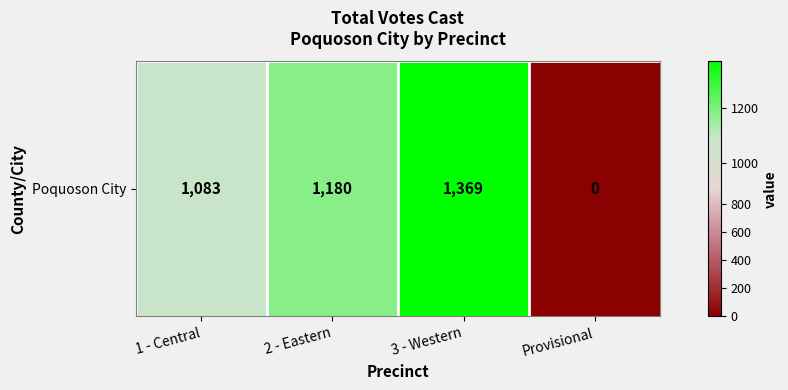

Which has a higher value, 1 - Central or Provisional?

1 - Central